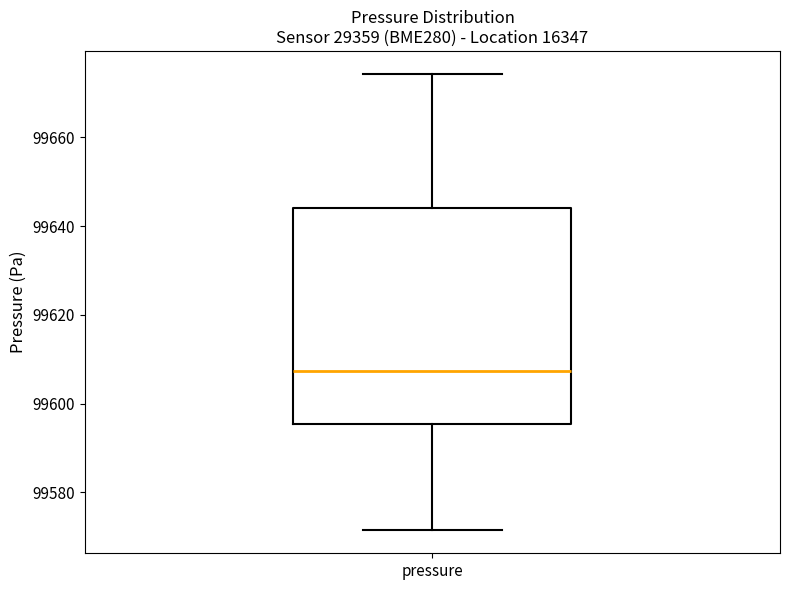

Where does the median line of the box for pressure sit on the y-axis? The values are not printed on the chart, so give them approximately, as read against the axis.

99608